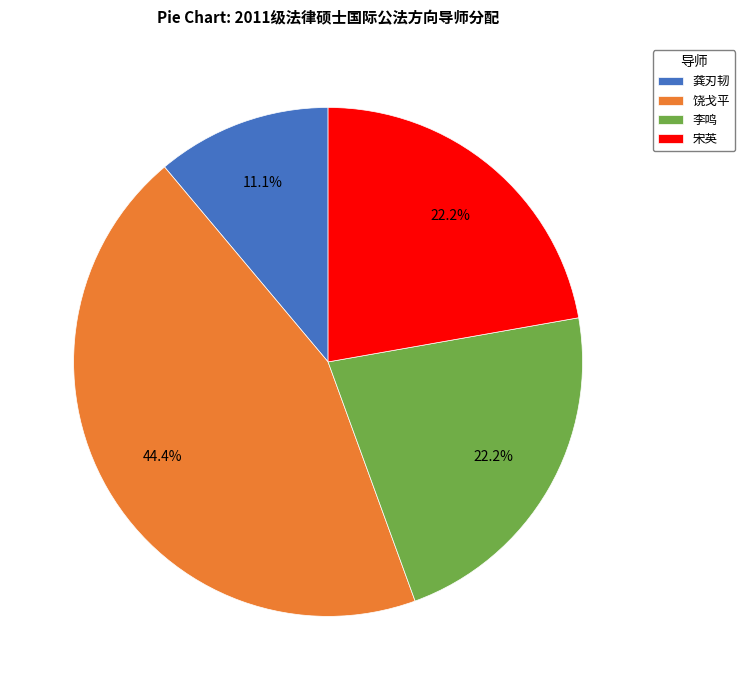

Do 李鸣 and 宋英 together represent more than half of the pie?

No